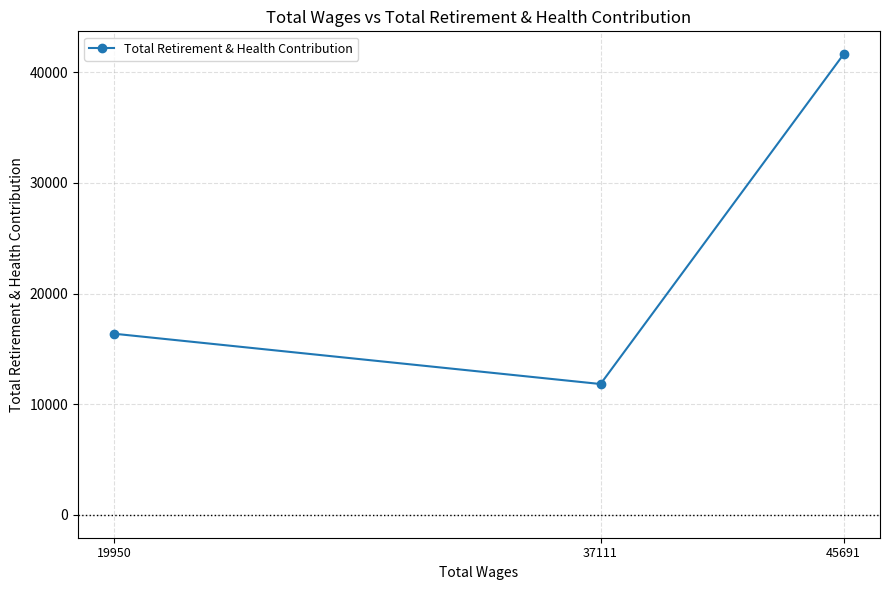

List the labels in order of value, smallest first.

37111, 19950, 45691